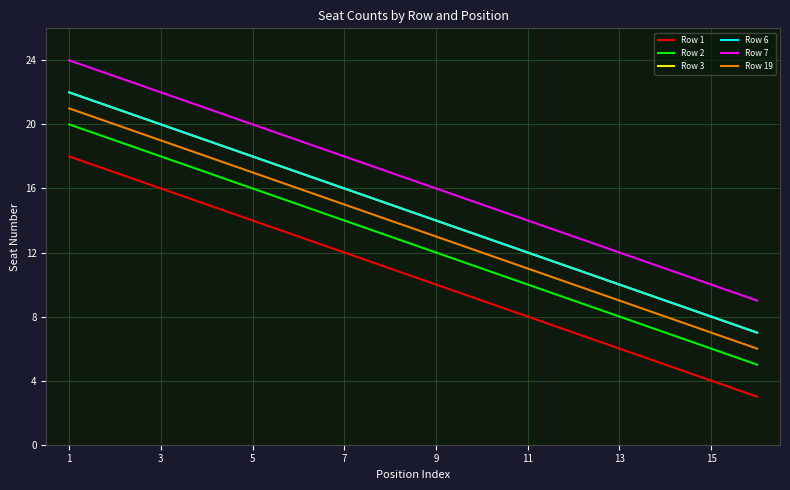

True or false: Row 3 and Row 2 intersect in this chart.

False